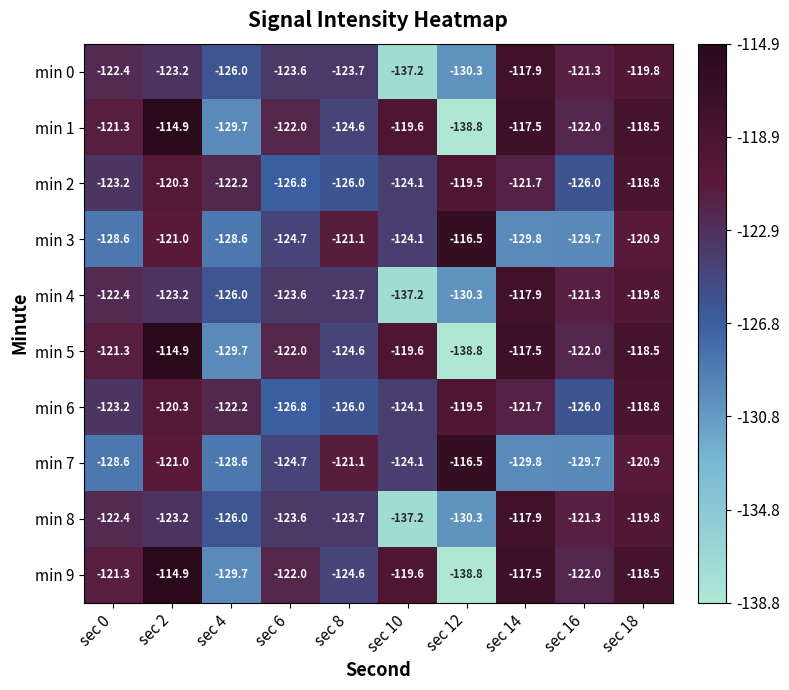

What is the difference between the highest and lowest values at sec 0?

7.3